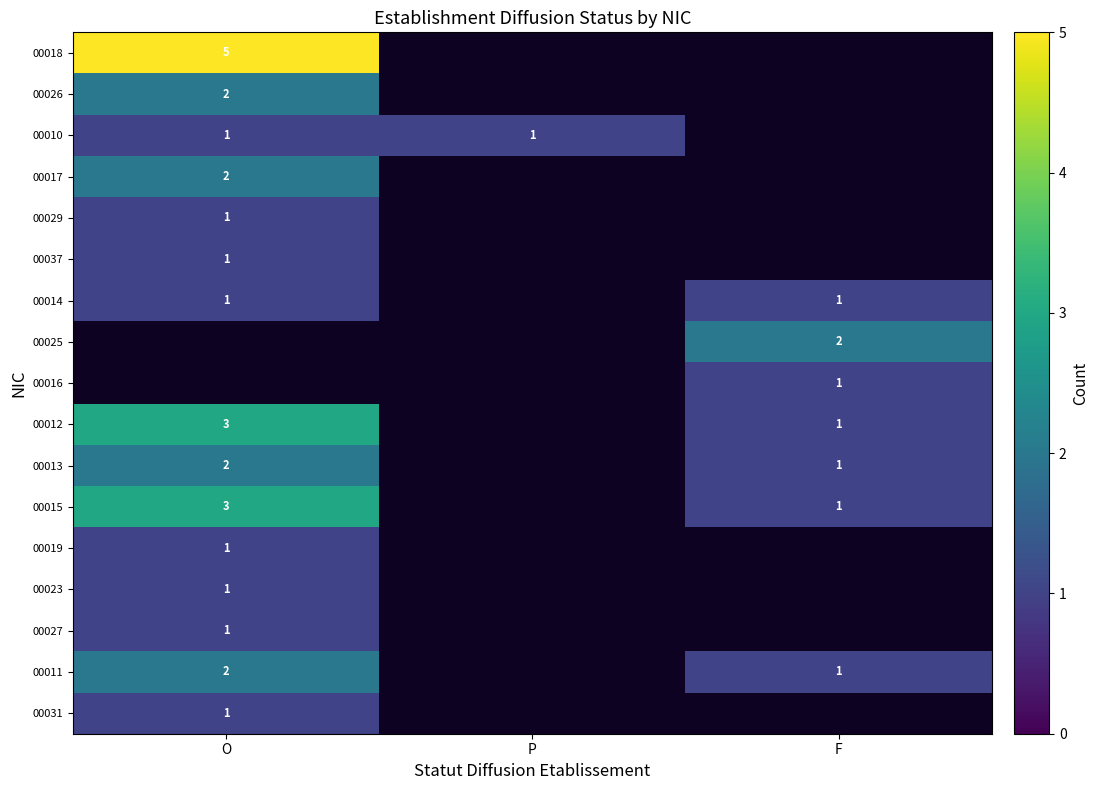

The value of 00010 at O is 1. True or false?

True